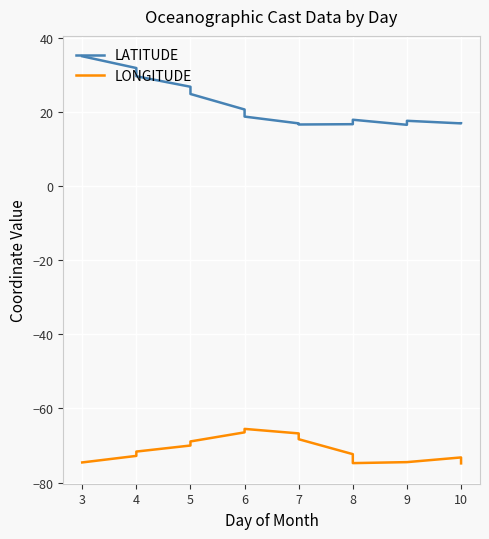

How many data points in LONGITUDE are less than -72?

8